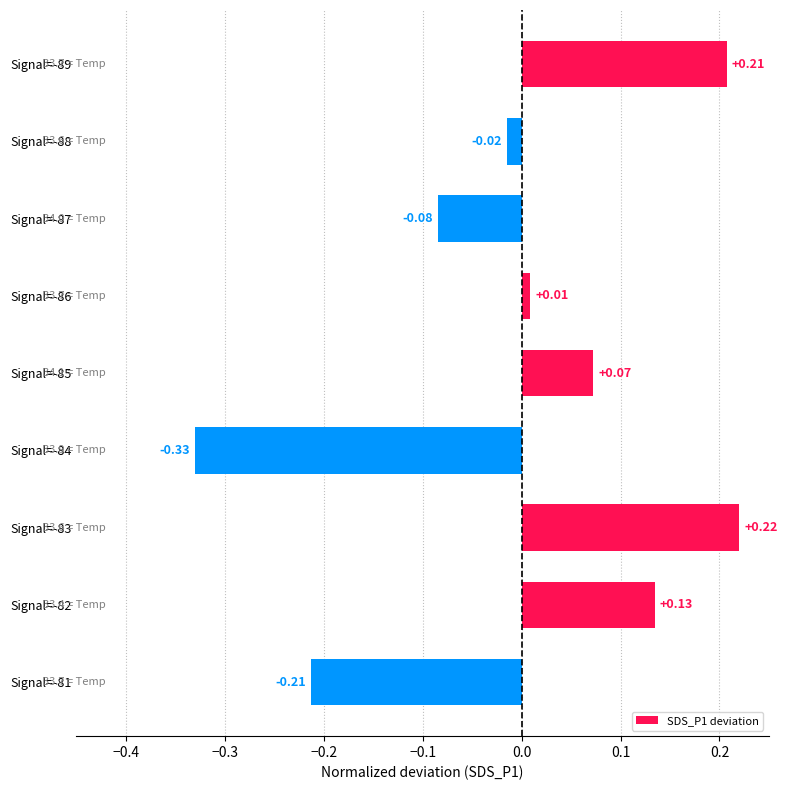

Between Signal=-88 and Signal=-89, which is larger?

Signal=-89